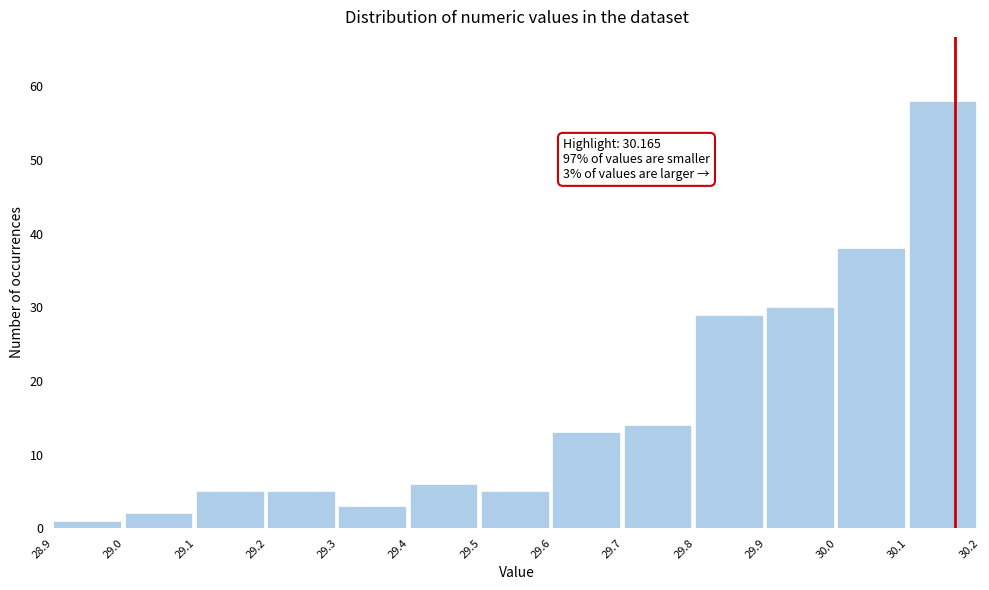

Which range on the x-axis has the tallest bar?

30.1 to 30.2